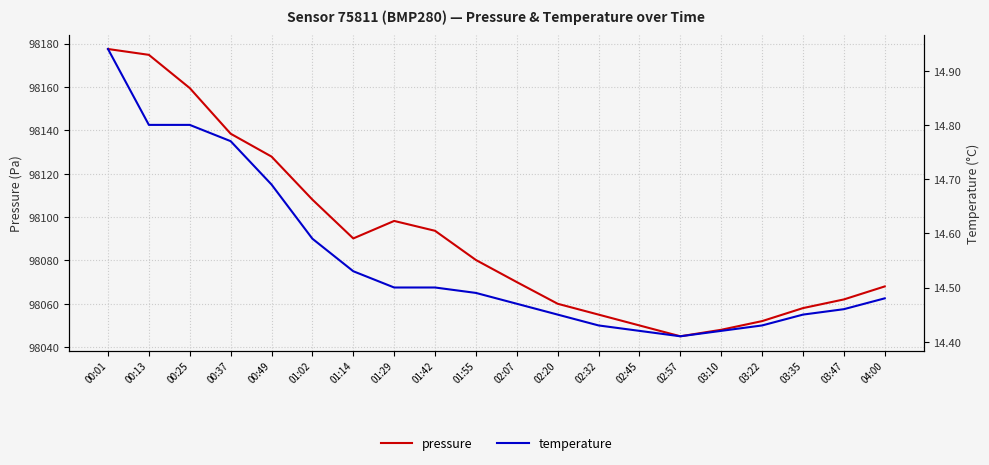

List the series in order of their overall mean, highest first.

pressure, temperature